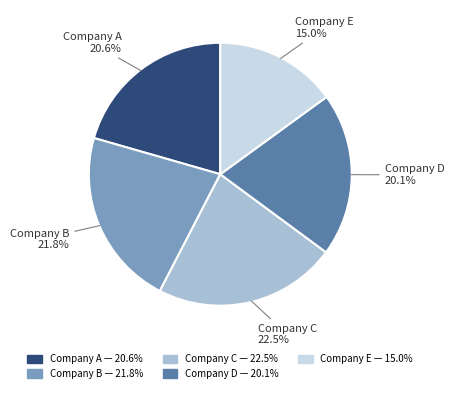

To the nearest percent, what is the combined percentage of Company C and Company D?

43%